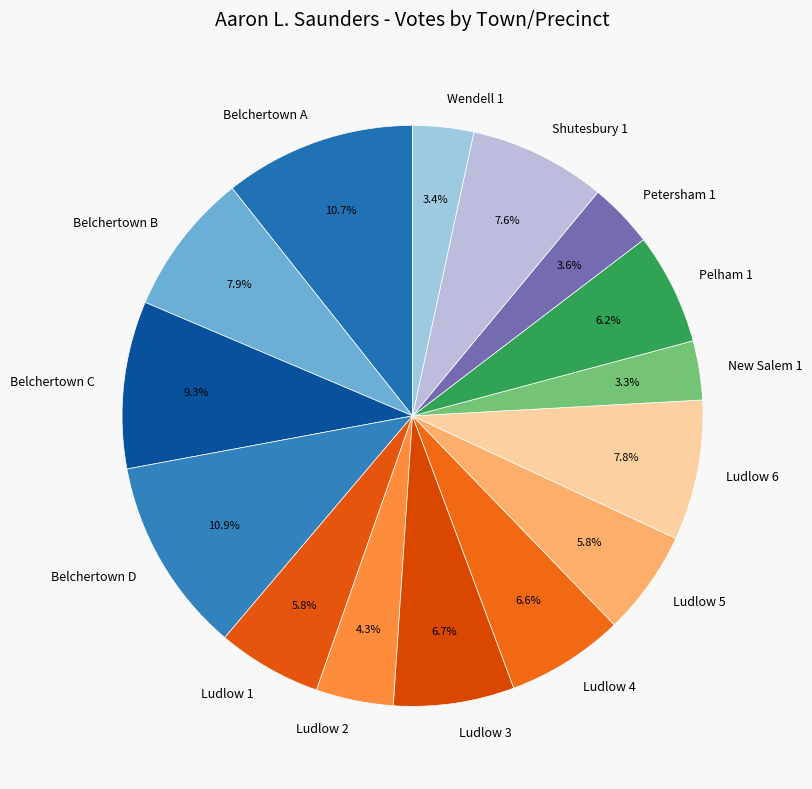

True or false: Pelham 1 accounts for 16% of the total.

False